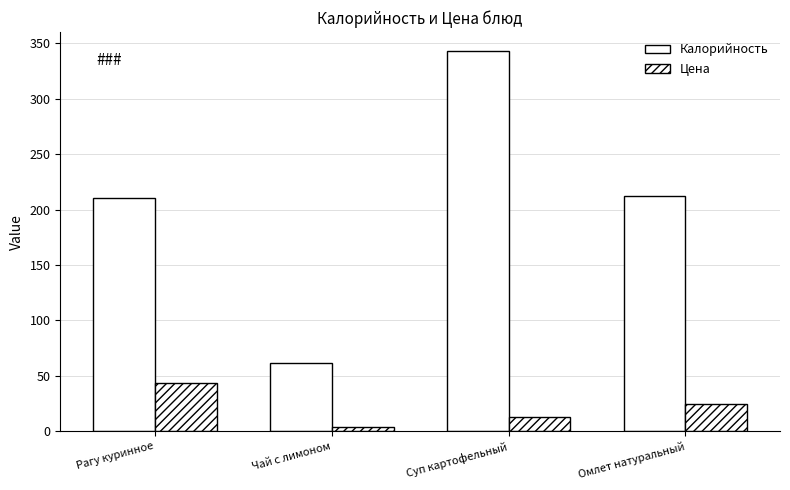

Is it true that Калорийность equals 210.0 at Рагу куринное?

True